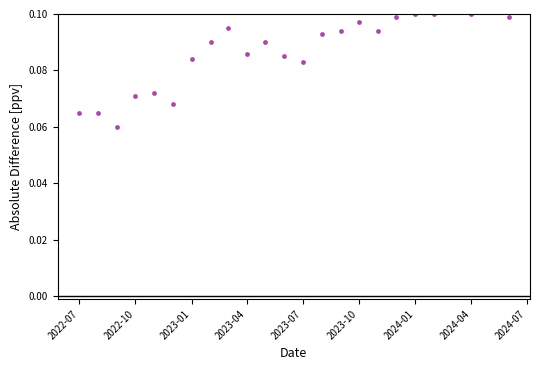

What is the range of X values (max minus min)?

701.0